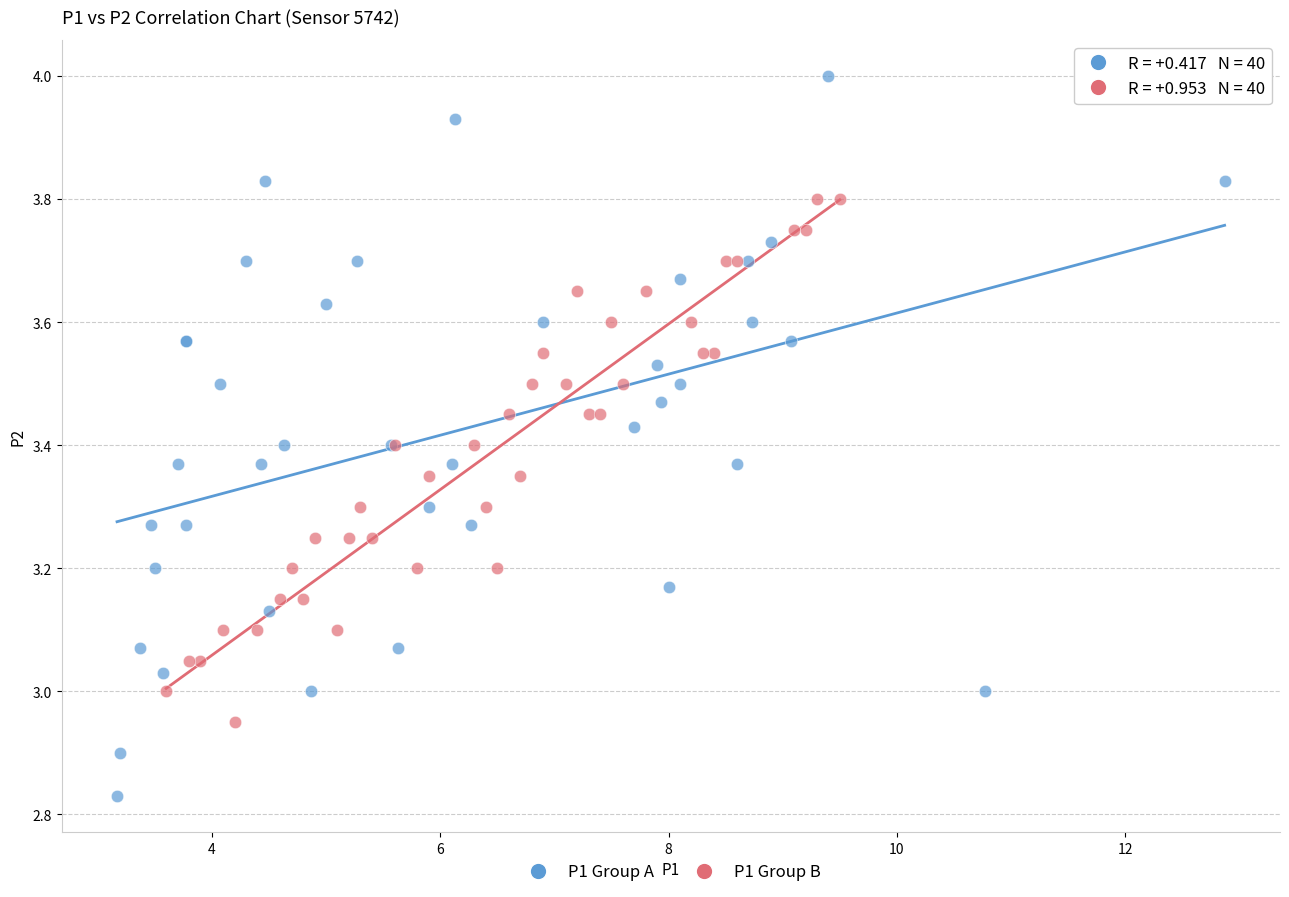

Which series contains the highest Y value?

P1 Group A